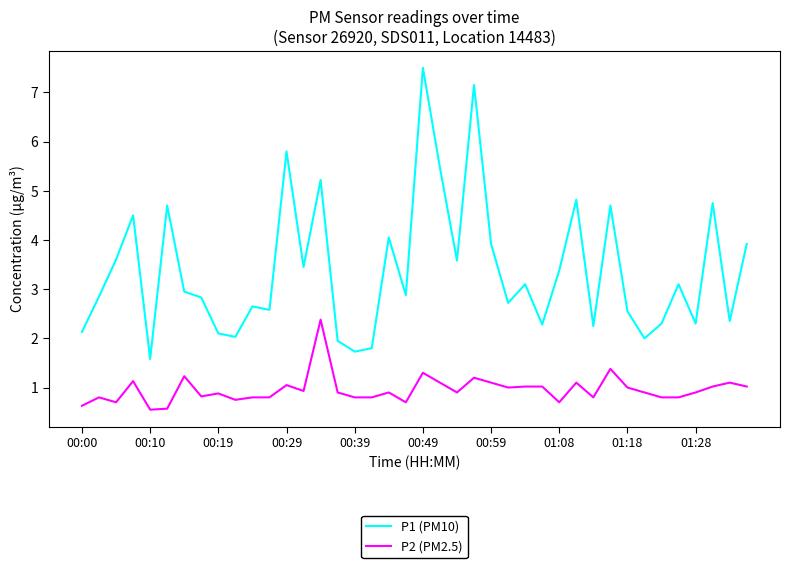

True or false: P1 (PM10) and P2 (PM2.5) intersect in this chart.

False